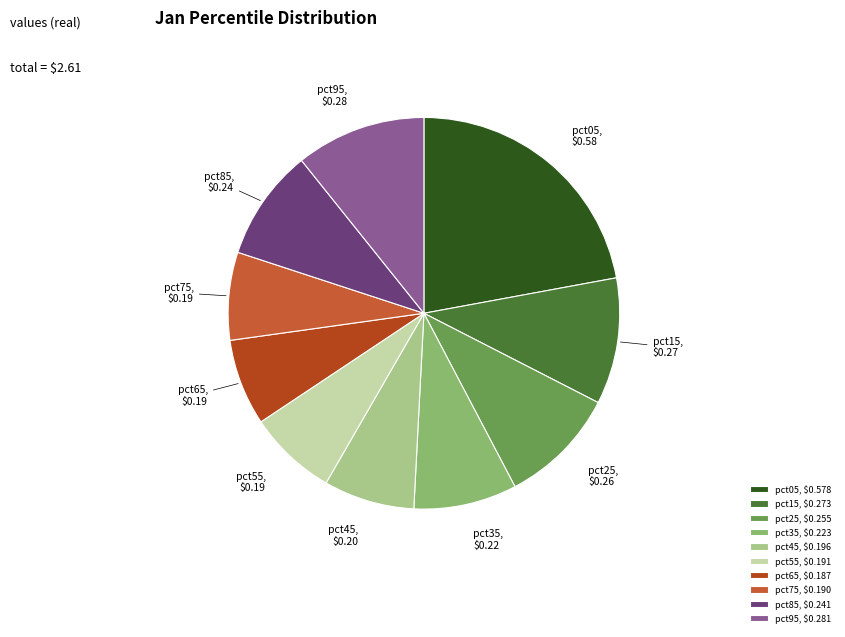

Which slice is the largest?

pct05